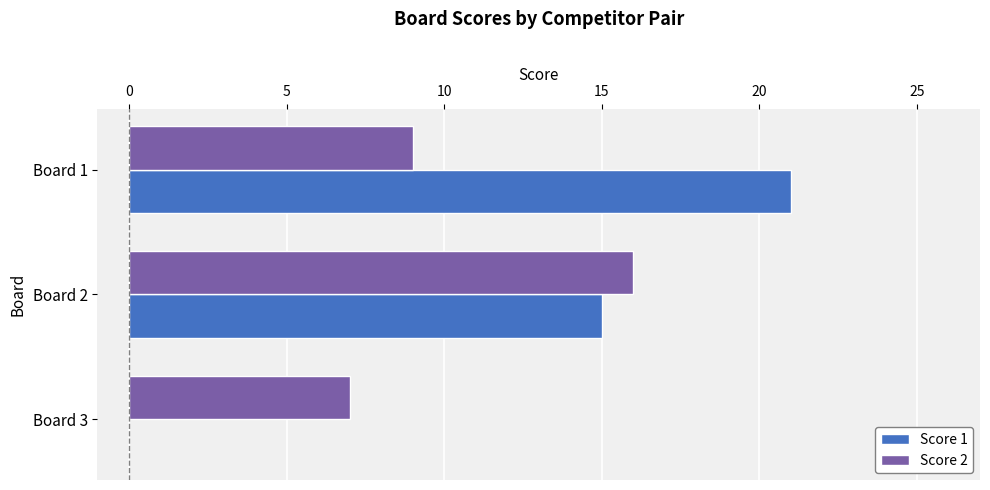

What is the maximum value shown in the chart?

21